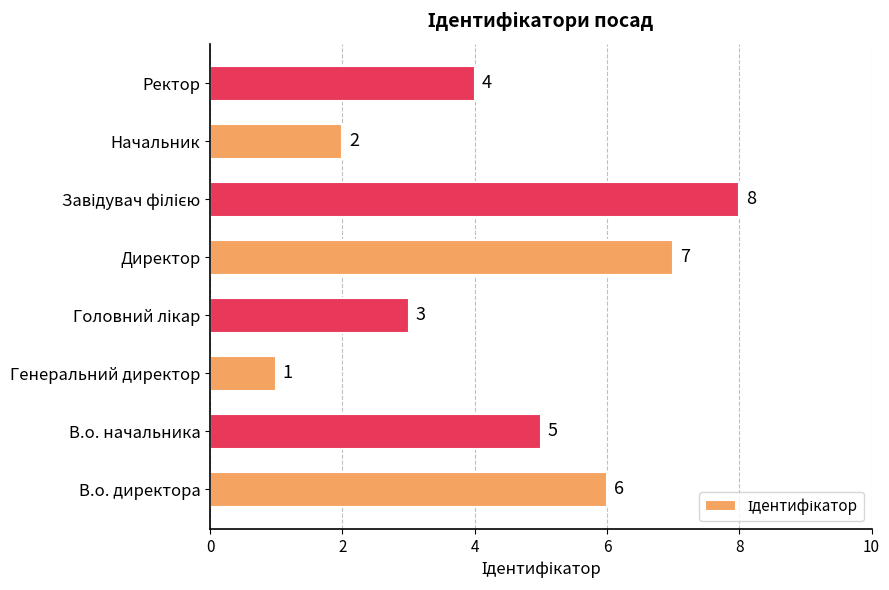

How many series are shown in this chart?

1